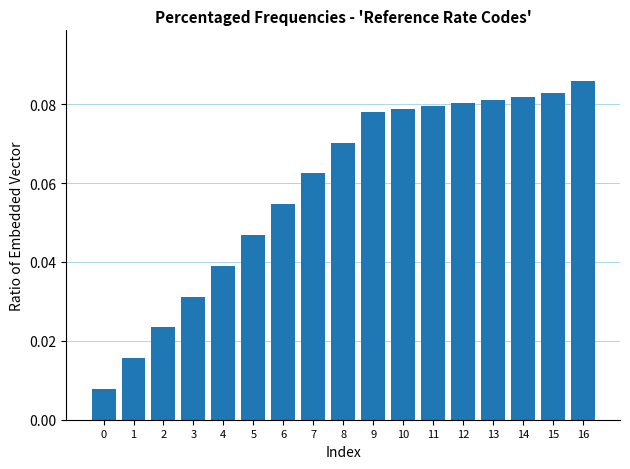

What is the change in value from 0 to 8?

+0.1